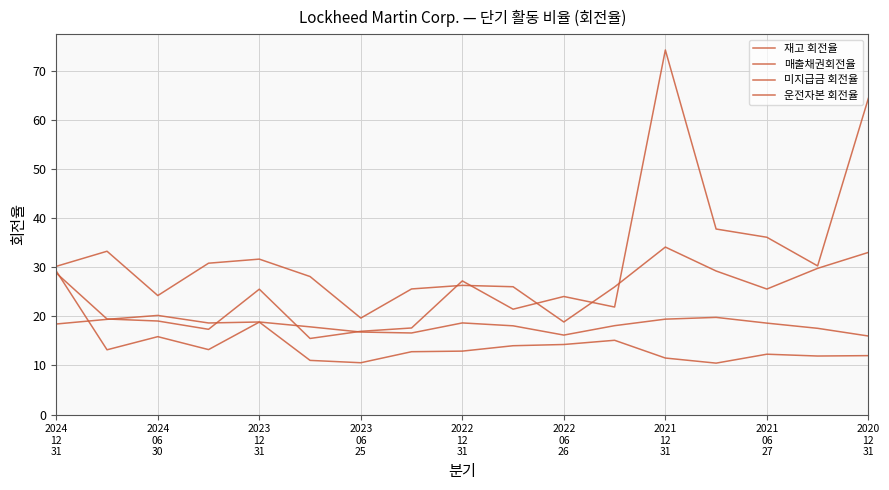

Is this an area chart (filled region under the line)?

No